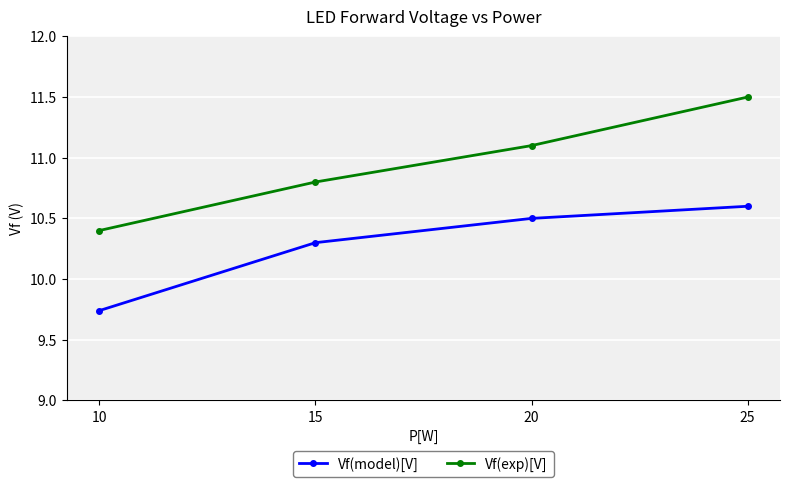

What is the highest value of the Vf(exp)[V] series?

11.5